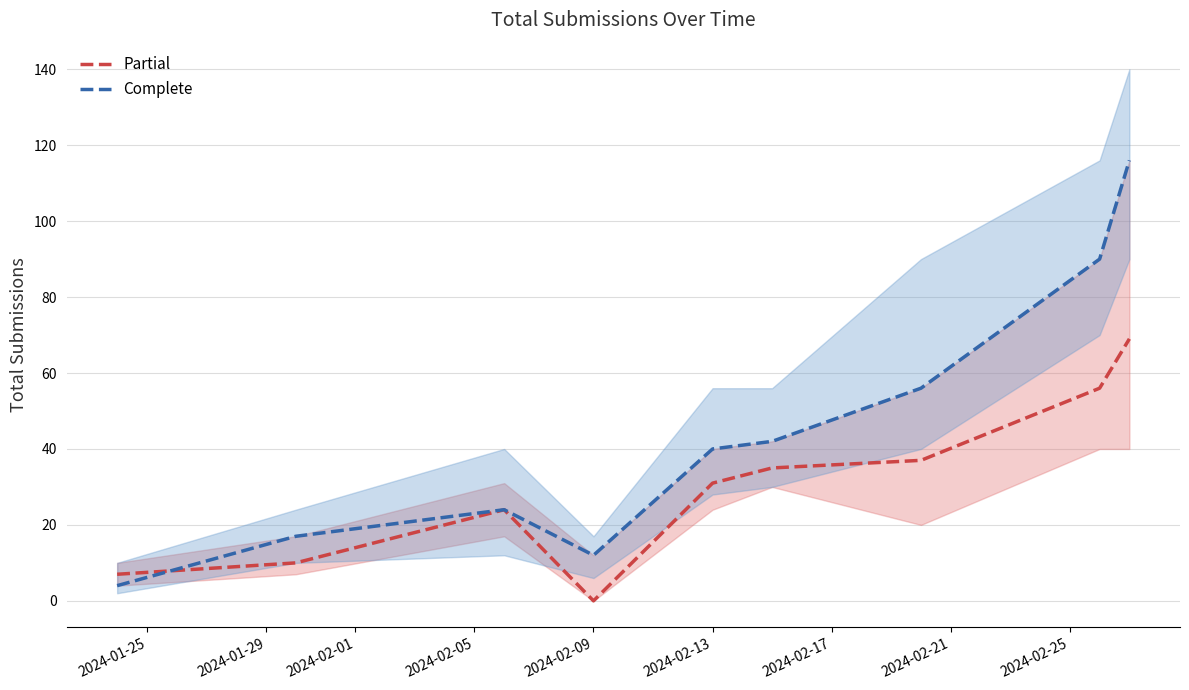

True or false: Complete has a value of 19 at 2024-02-13.

False